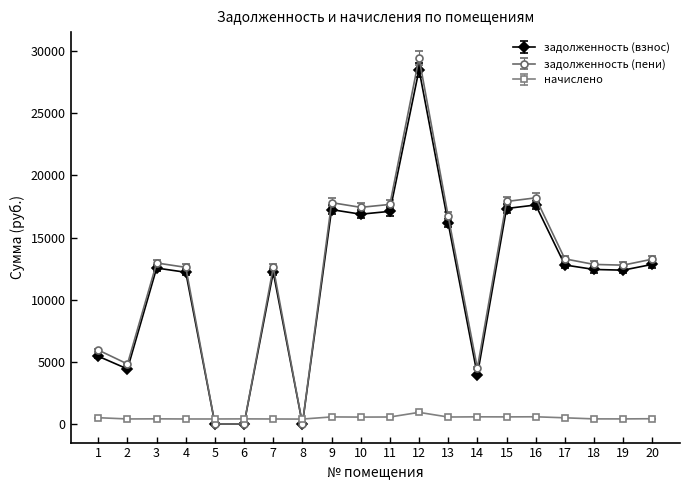

At 3, list the series in order from smallest to largest.

начислено, задолженность (взнос), задолженность (пени)